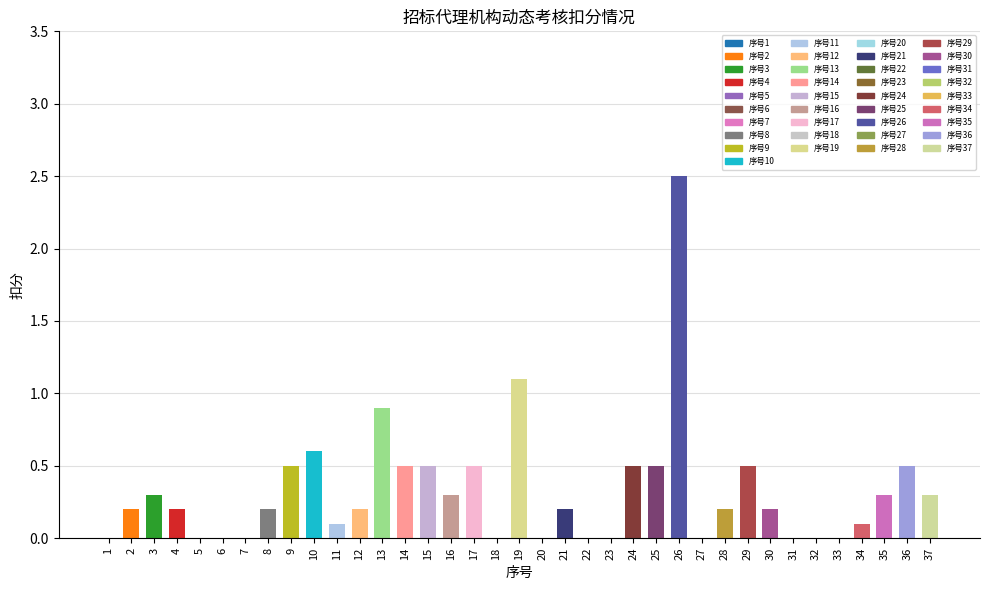

What is the change in value from 25 to 26?

+2.0